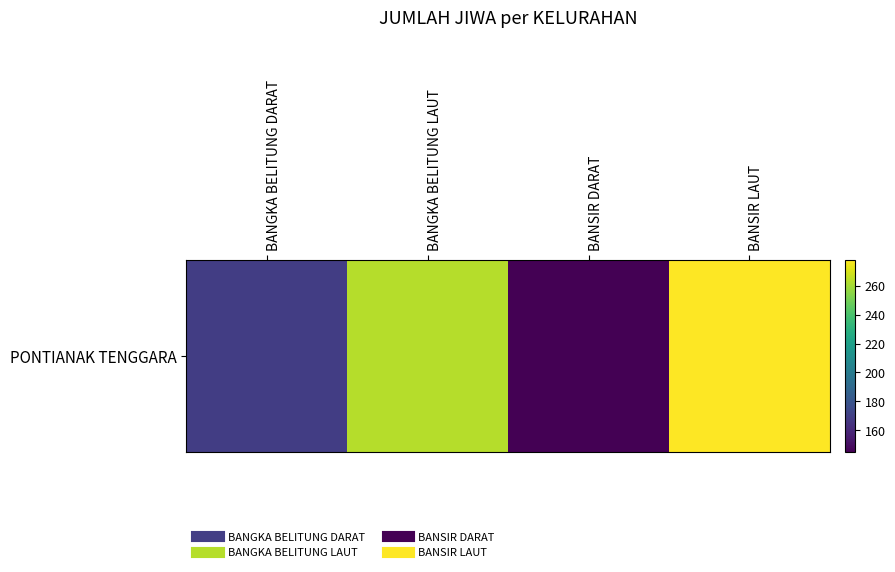

Approximately how many times larger is the value at BANGKA BELITUNG LAUT compared to BANSIR LAUT?

0.9